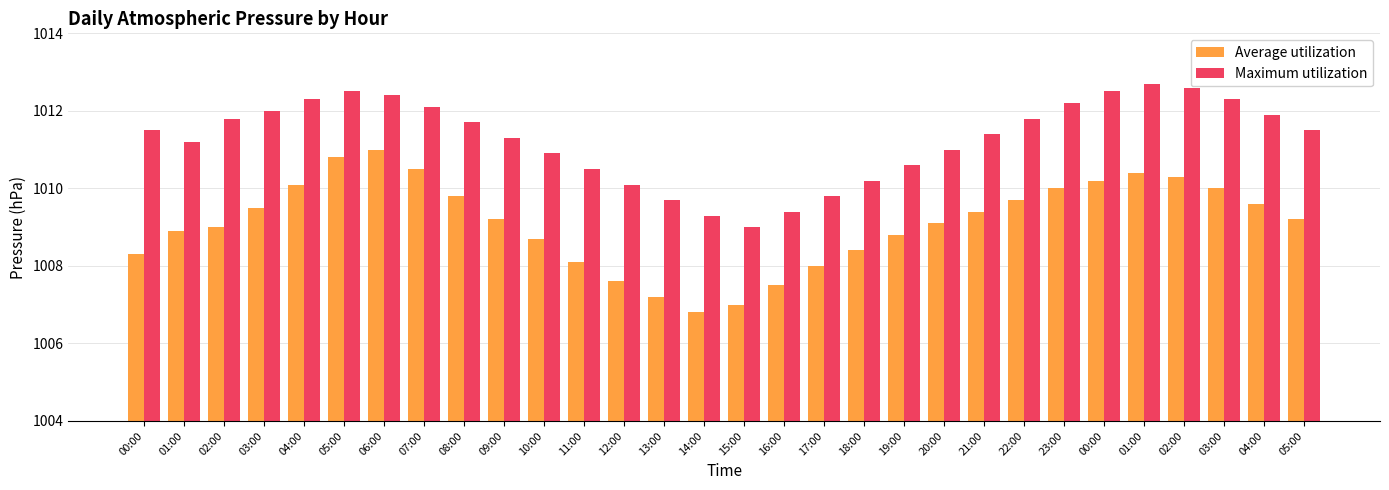

Rank the series by their maximum value, from lowest to highest.

Average utilization, Maximum utilization